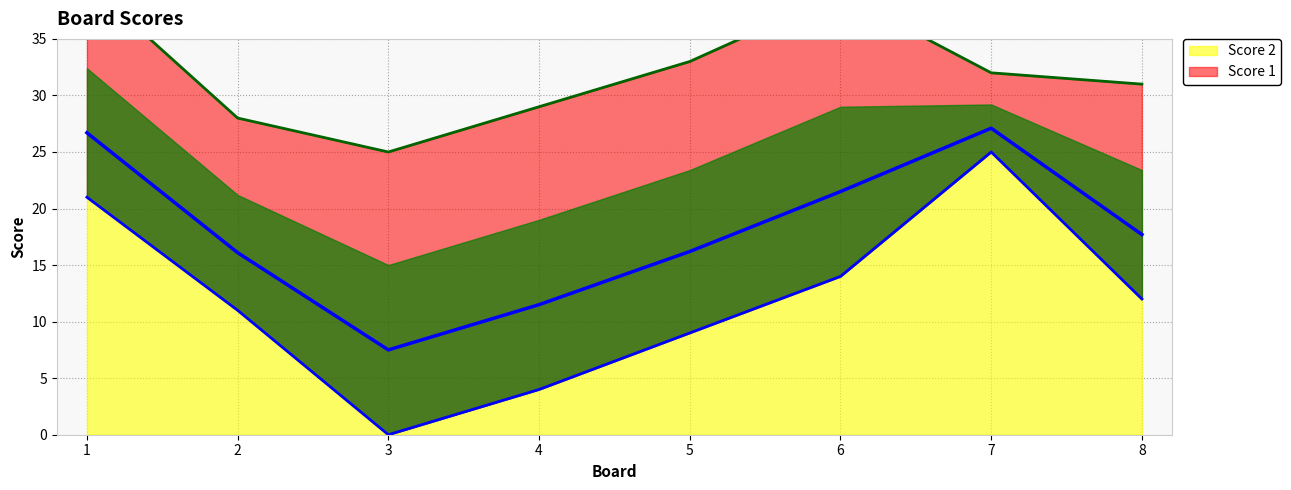

True or false: the data shows 25 at 7.

True